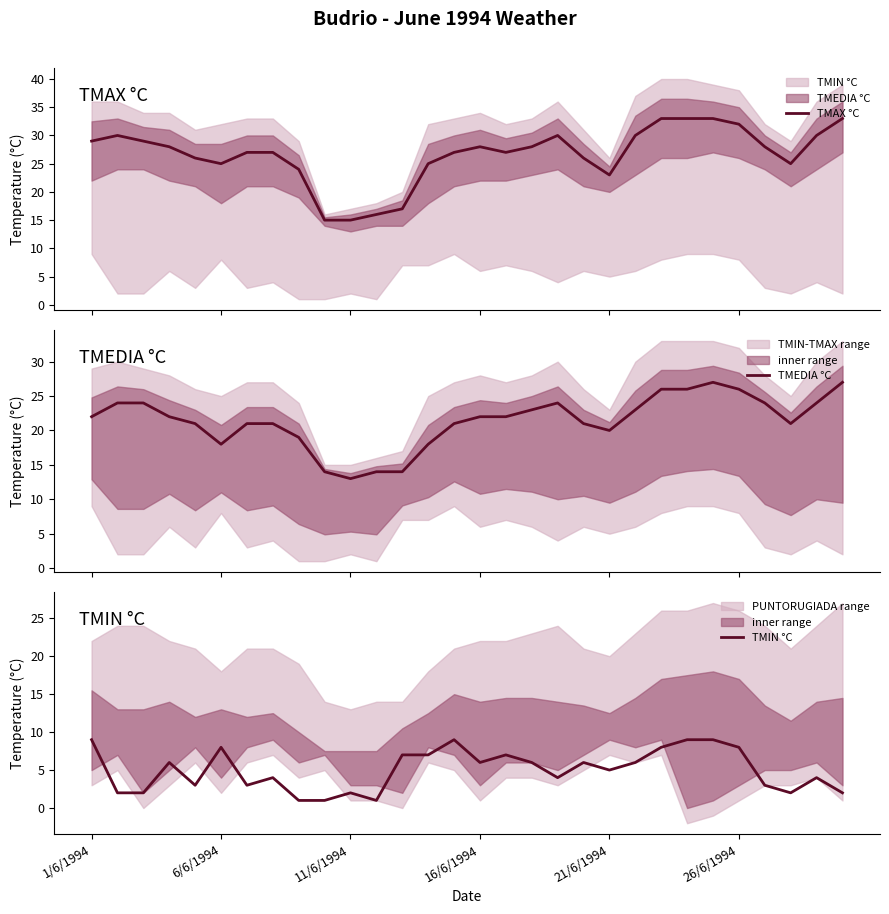

True or false: TMIN °C and TMAX °C intersect in this chart.

False